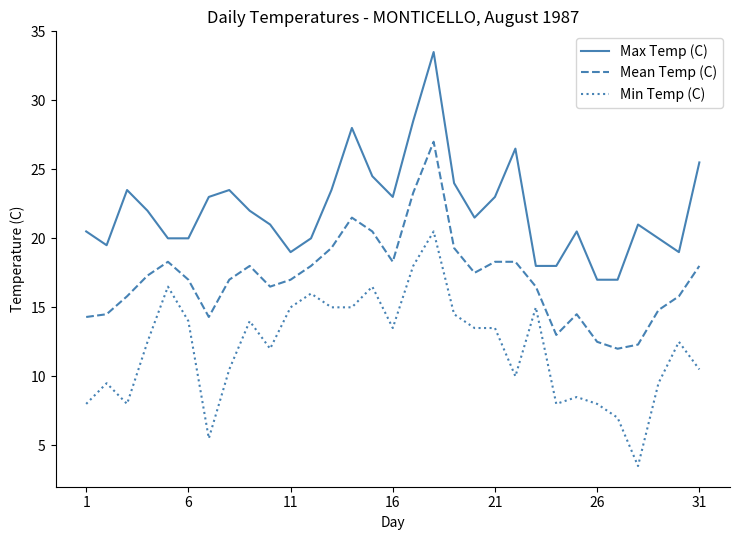

List the series in order of their peak value, lowest first.

Min Temp (C), Mean Temp (C), Max Temp (C)